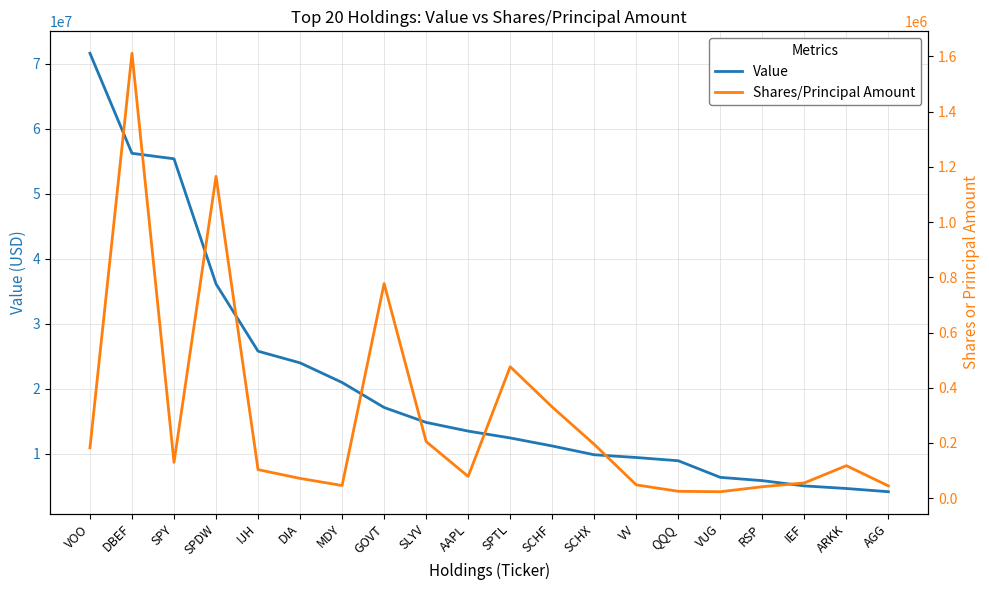

Read the Value value at DBEF, to the nearest 100.

56245100